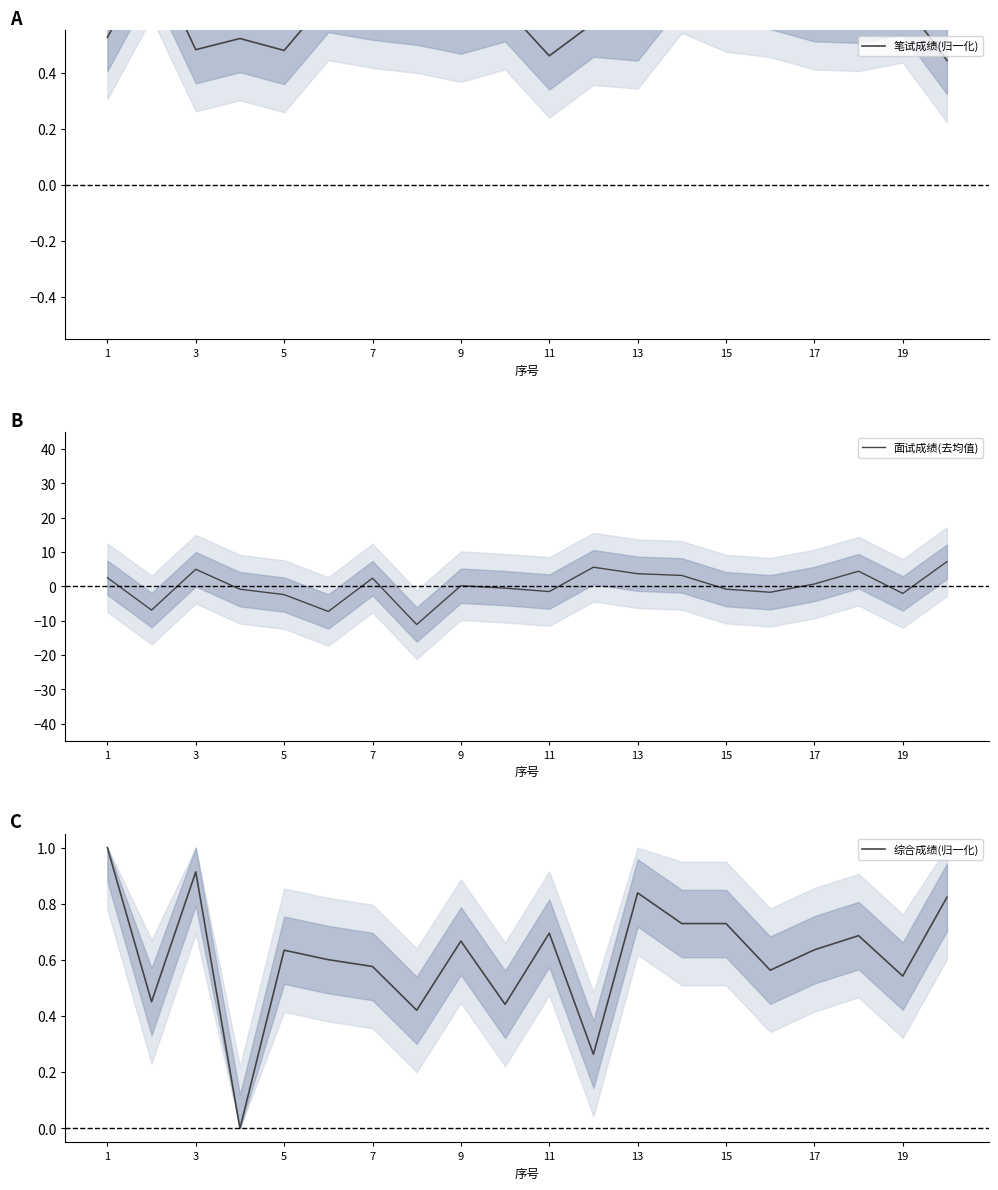

What is the minimum value for 面试成绩(去均值)?

-11.1